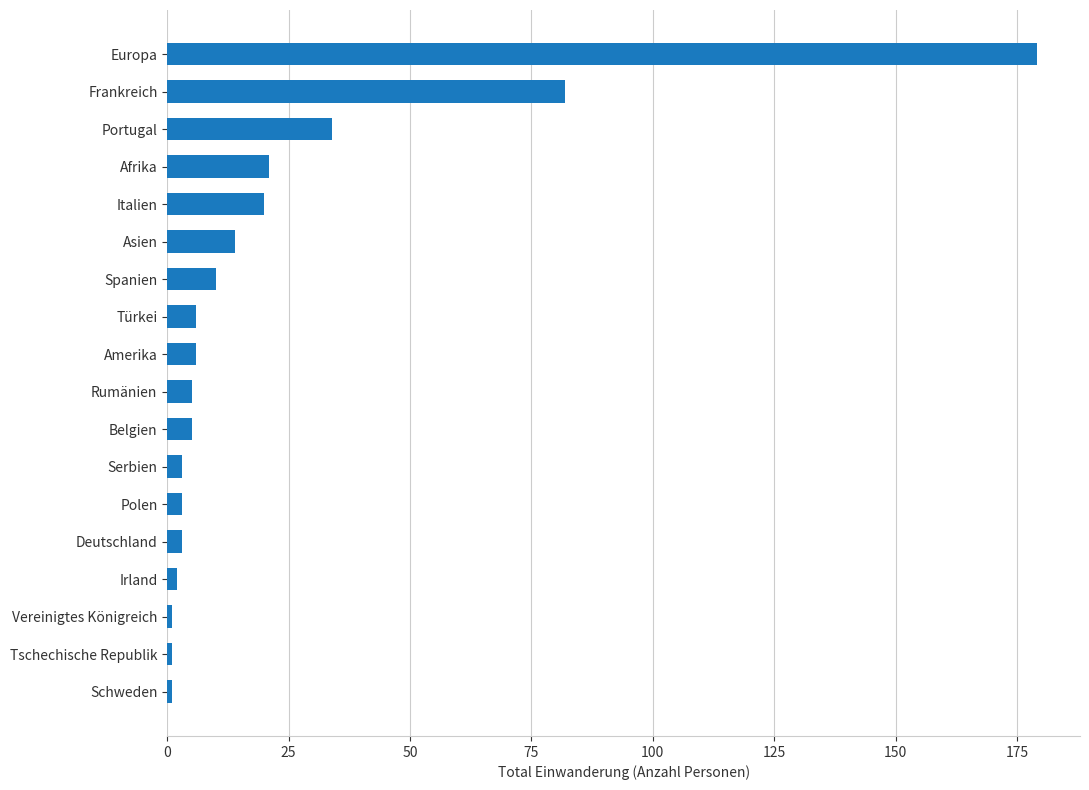

At which category does the chart reach its peak across all series?

Europa